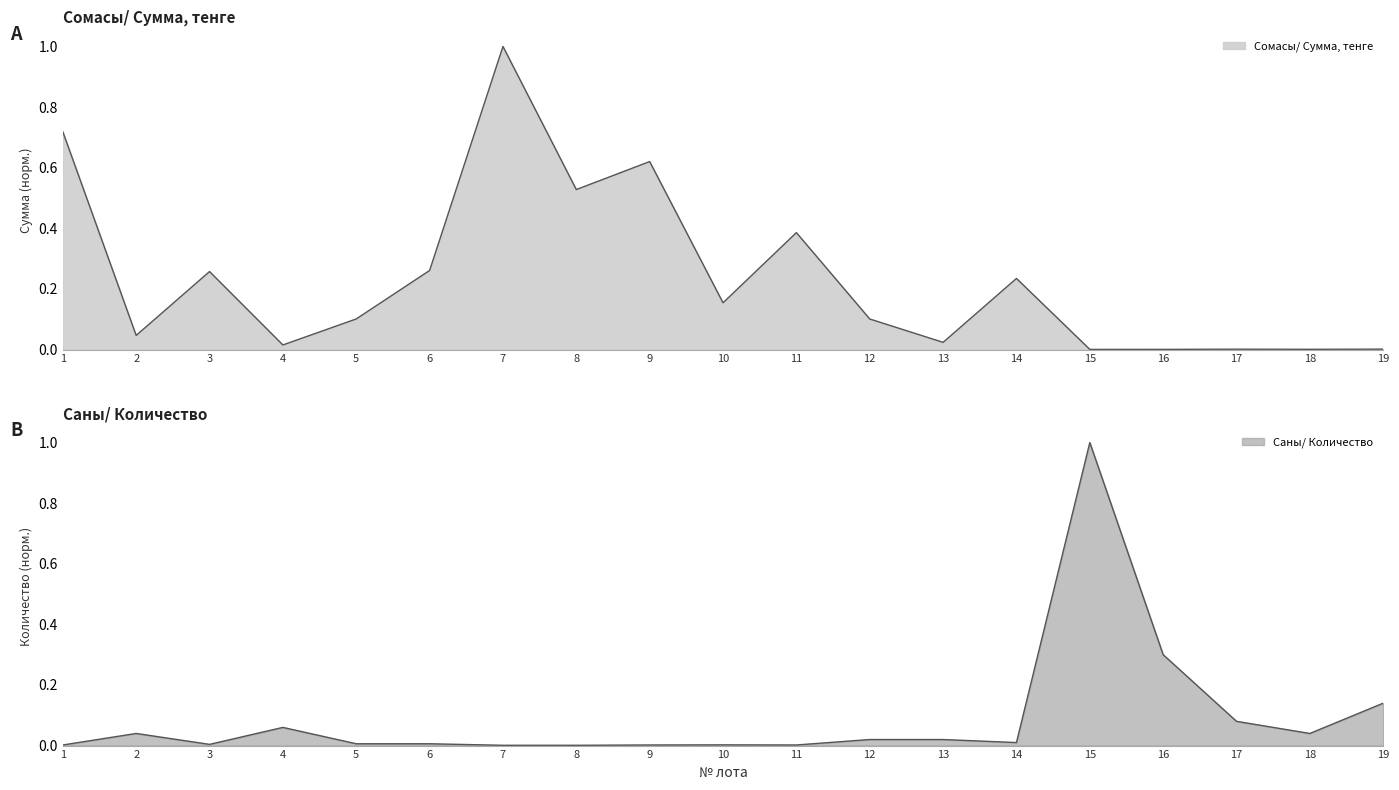

Between which two adjacent categories do Саны/ Количество and Сомасы/ Сумма, тенге first intersect?

3 and 4